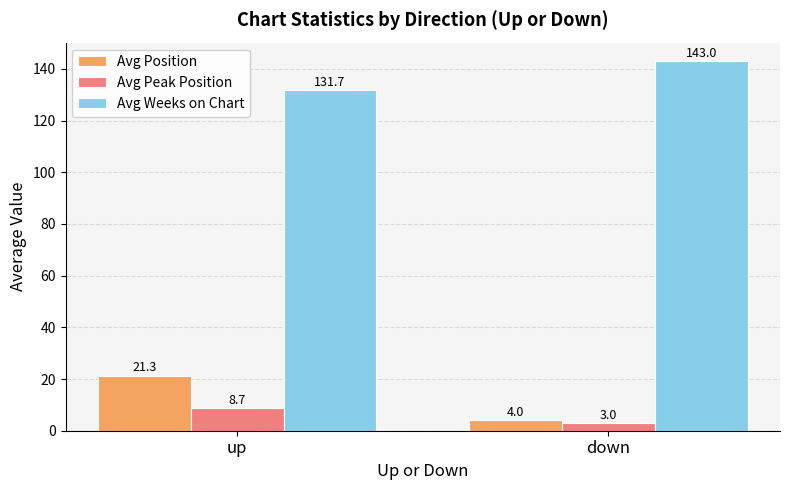

What is the label of the 1st bar from the right?

down